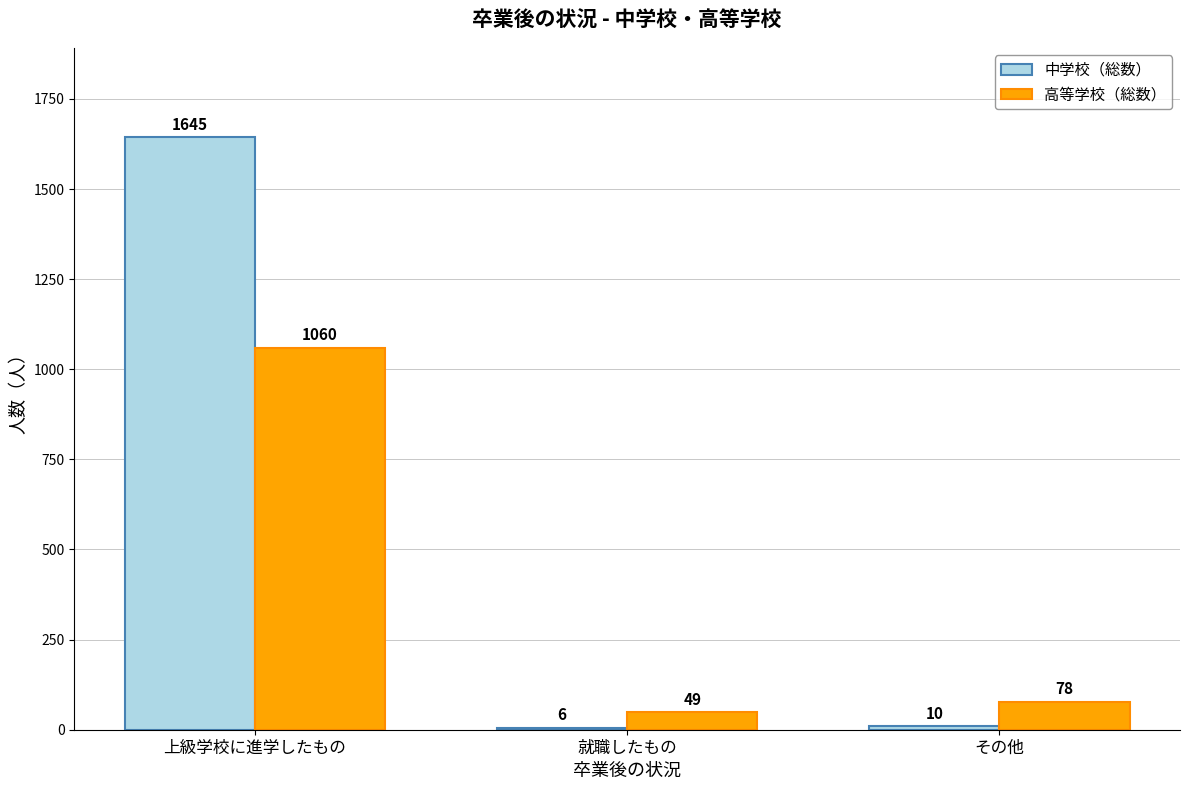

Which series has the largest total across all categories?

中学校（総数）